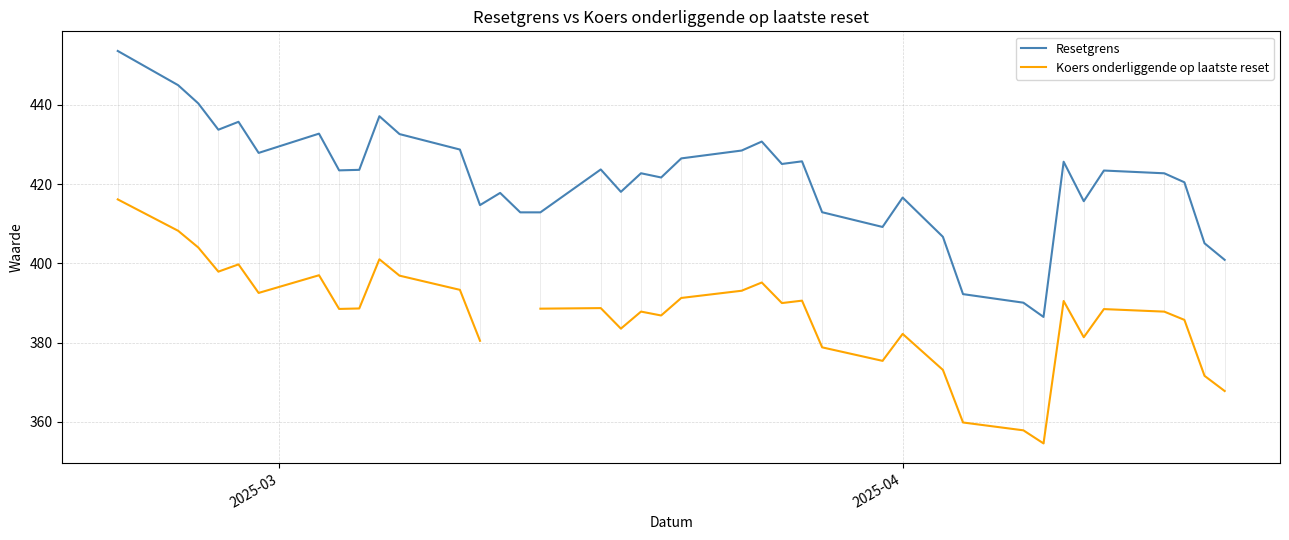

Which series has the largest total across all categories?

Resetgrens